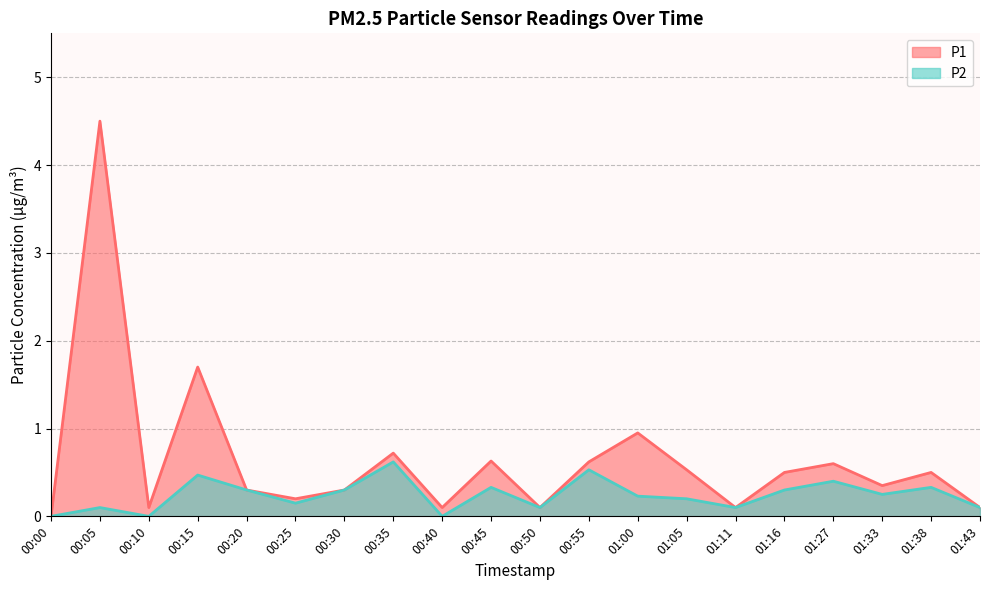

At which label does P1 reach its peak?

00:05